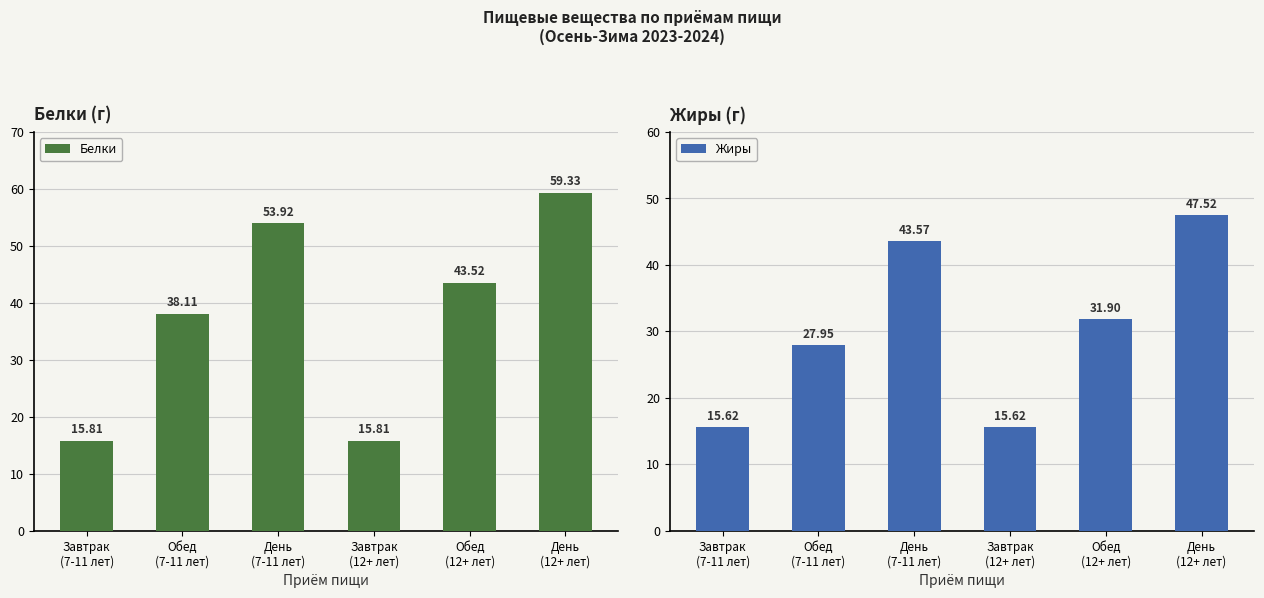

How many bars are there in total?

12